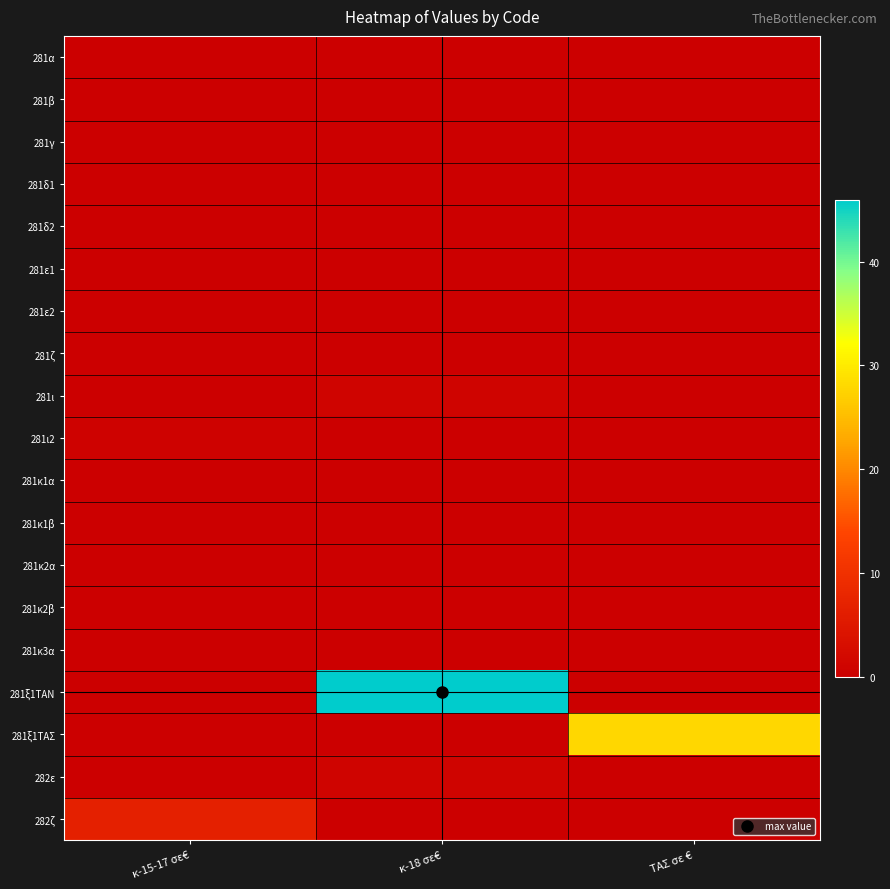

How many series are shown in this chart?

19